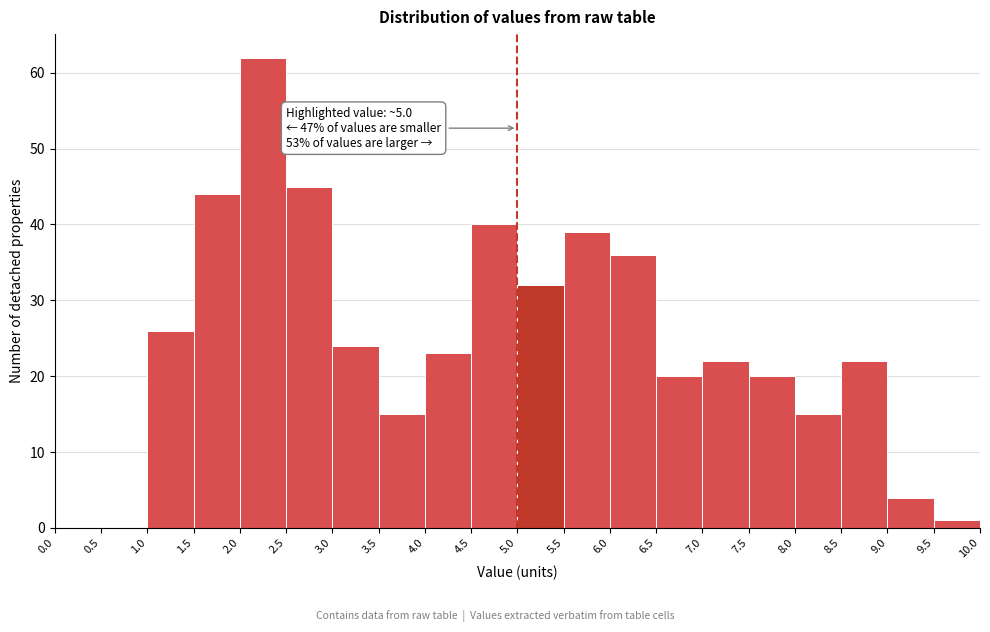

Over which range of the x-axis is the bar tallest?

2.0 to 2.5